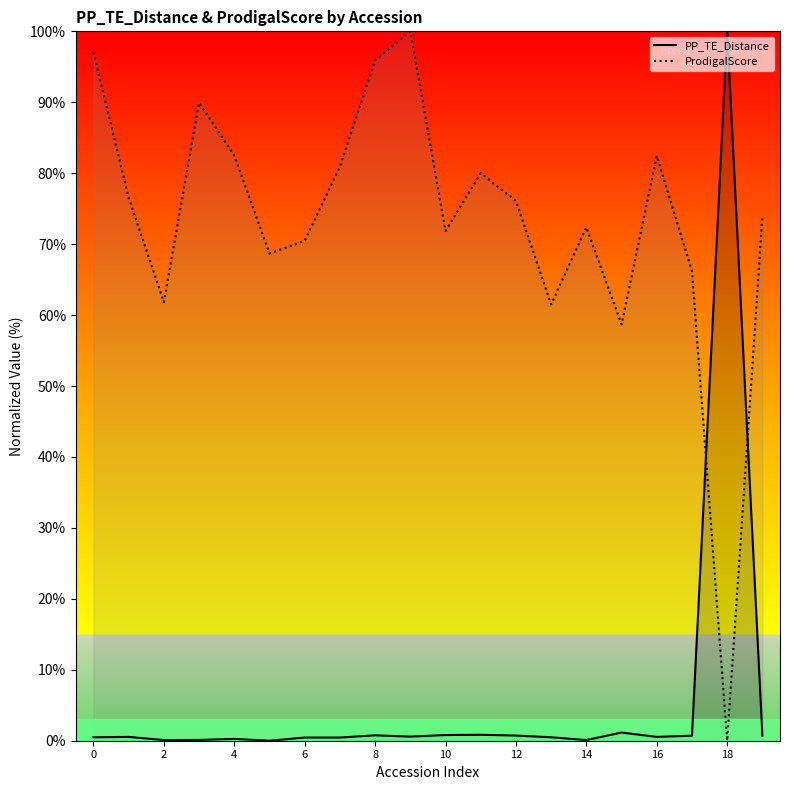

At how many categories does at least one series exceed 31?

20